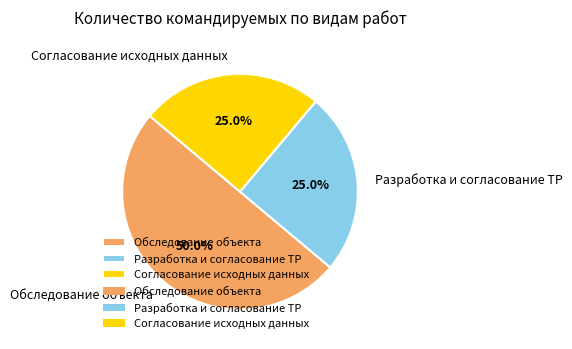

Approximately how many times larger is the value at Обследование объекта compared to Согласование исходных данных?

2.0